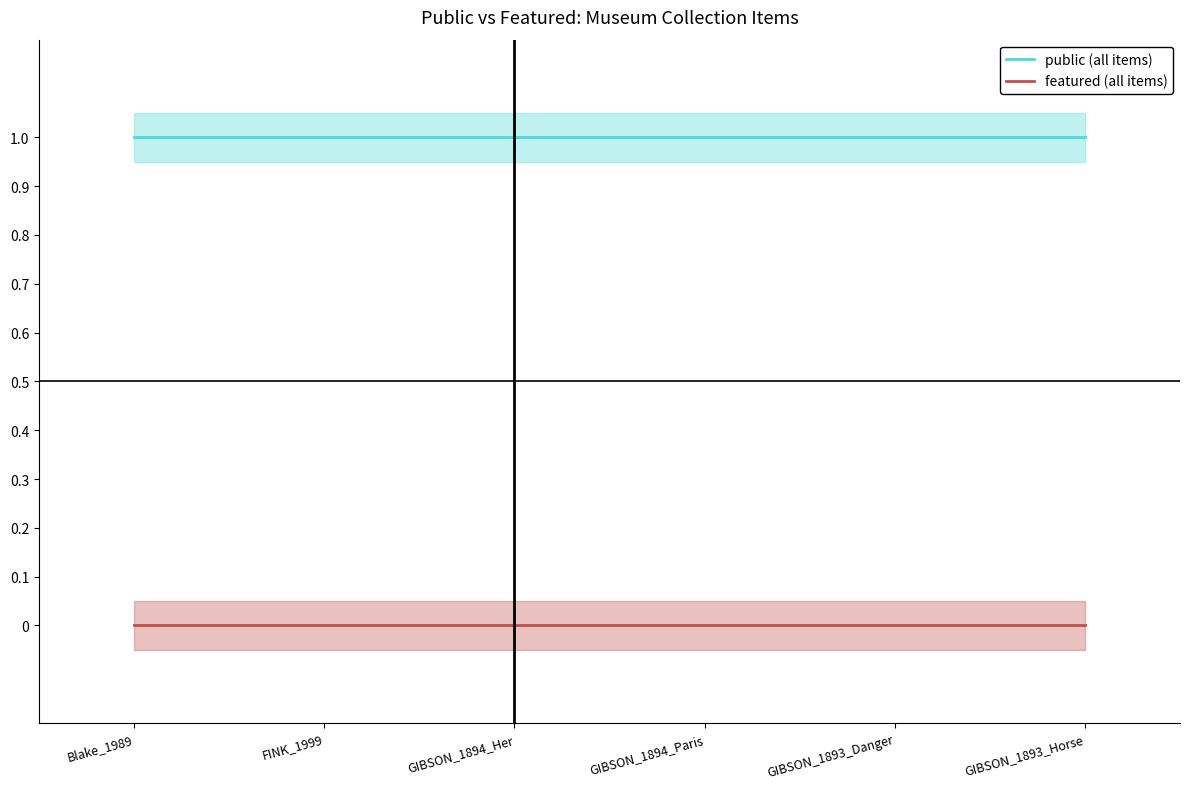

What is the value of the public (all items) point at the 1st from the left?

1